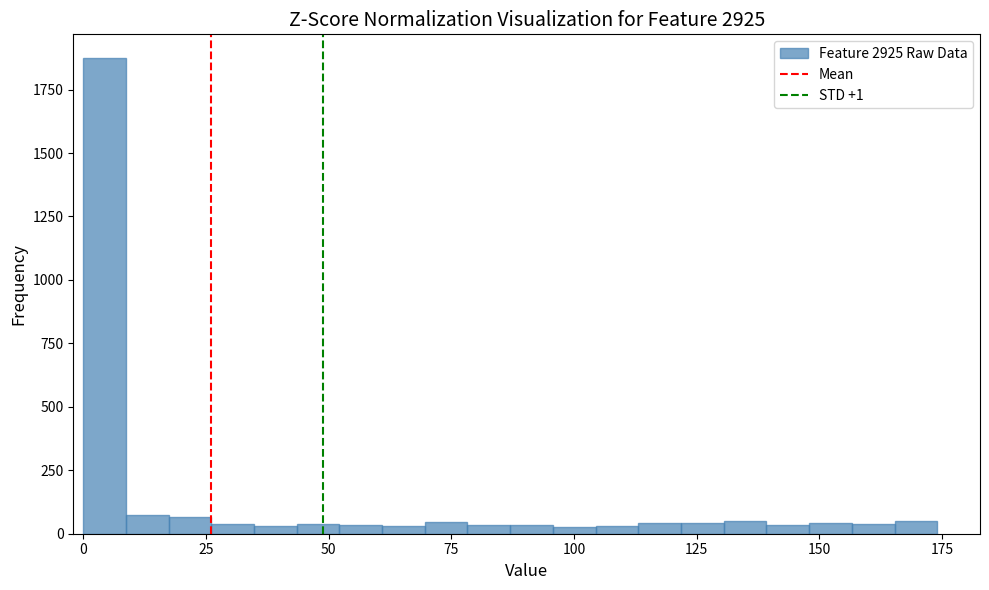

Around what value on the x-axis is the tallest bar? Give the approximate position of its centre, as read against the axis.

5